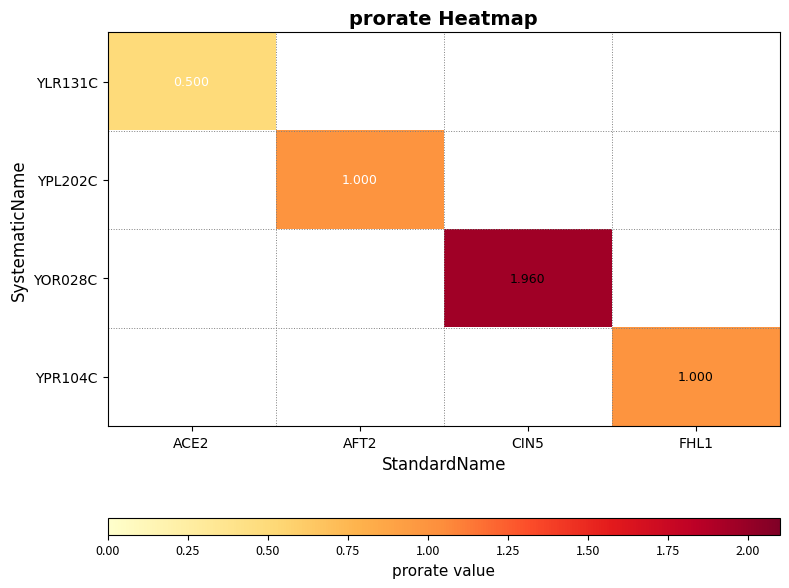

Is it true that YOR028C equals 2.0 at CIN5?

True